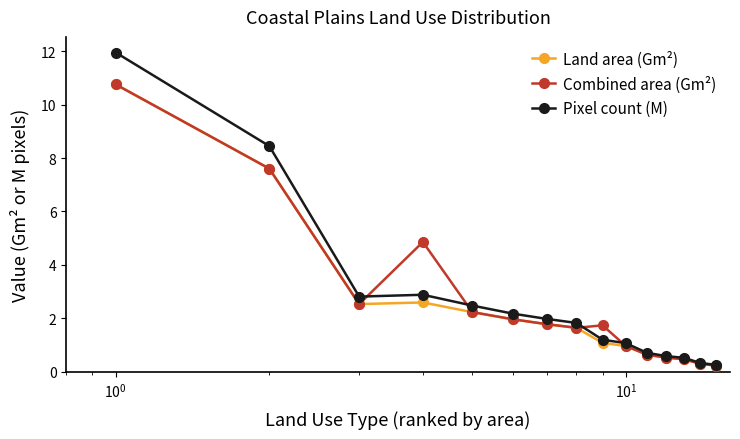

Which series has the widest spread of values?

Pixel count (M)